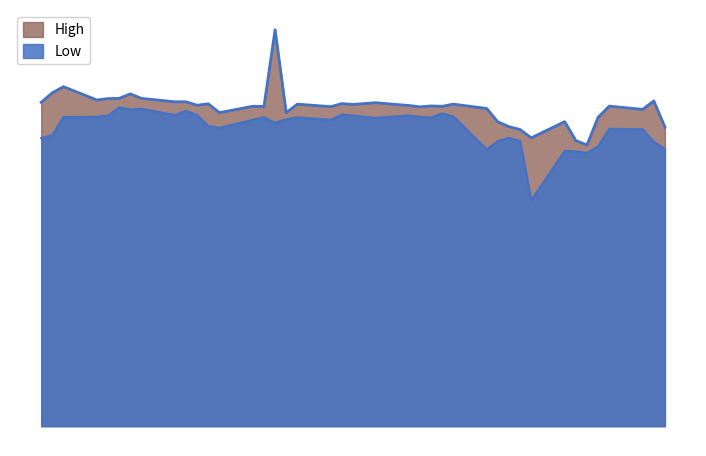

What is the average value of the Low series?

16.6